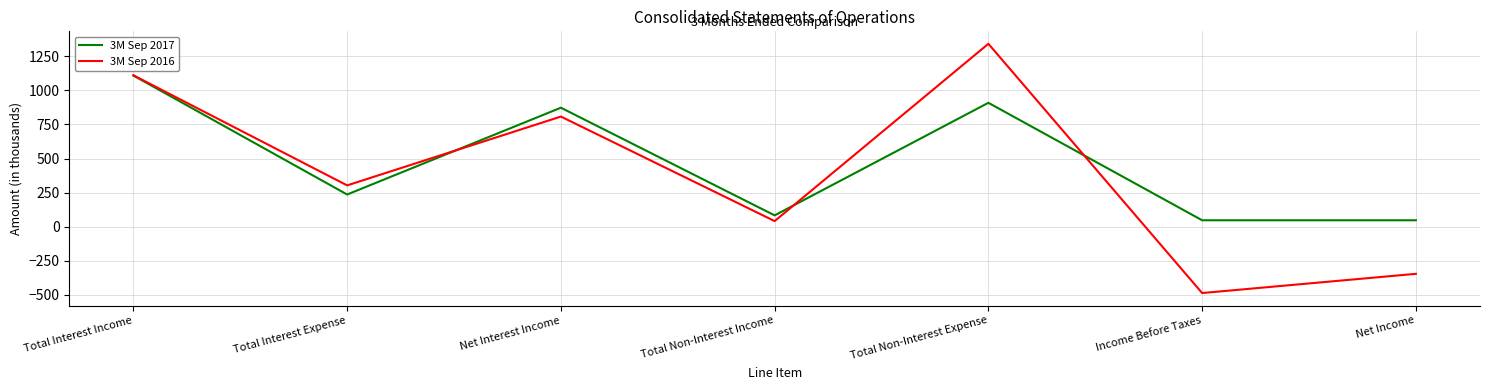

At Net Income, list the series in order from largest to smallest.

3M Sep 2017, 3M Sep 2016